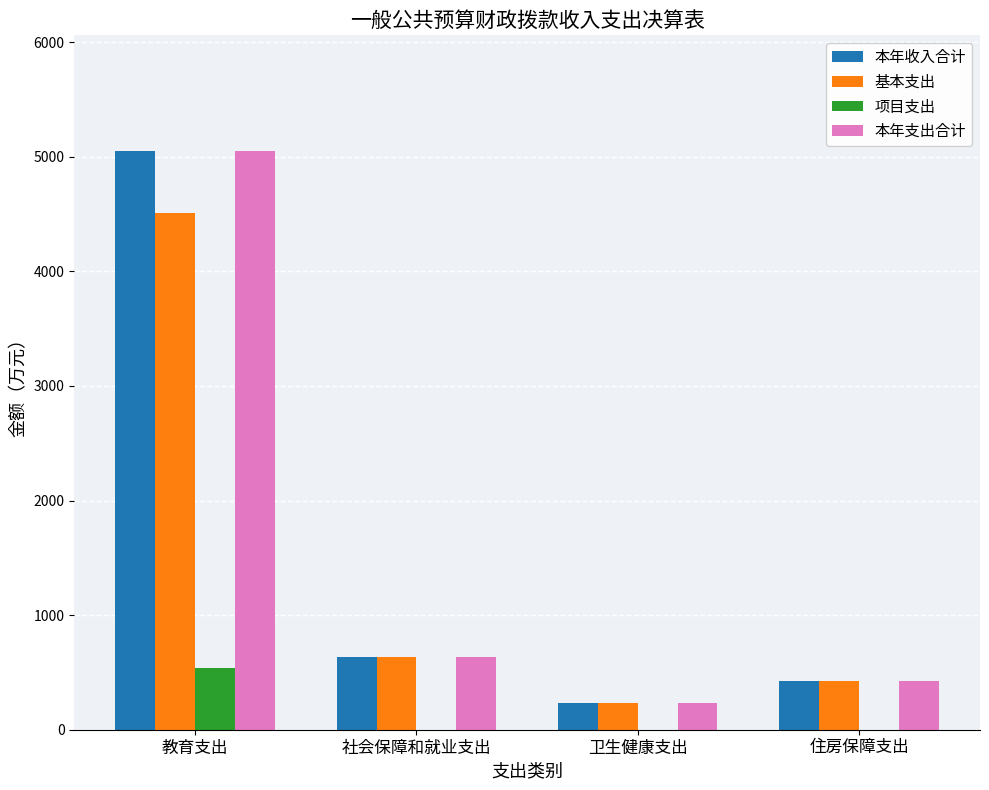

How many distinct data groups are displayed?

4